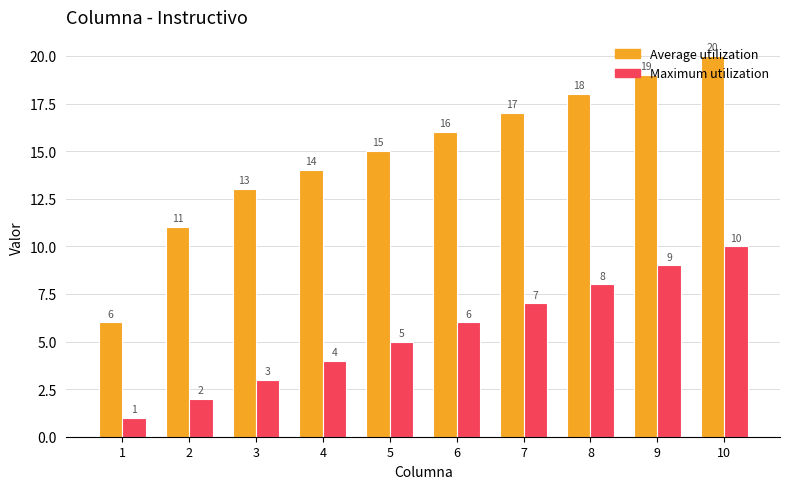

What is the approximate value of Maximum utilization at 4?

4